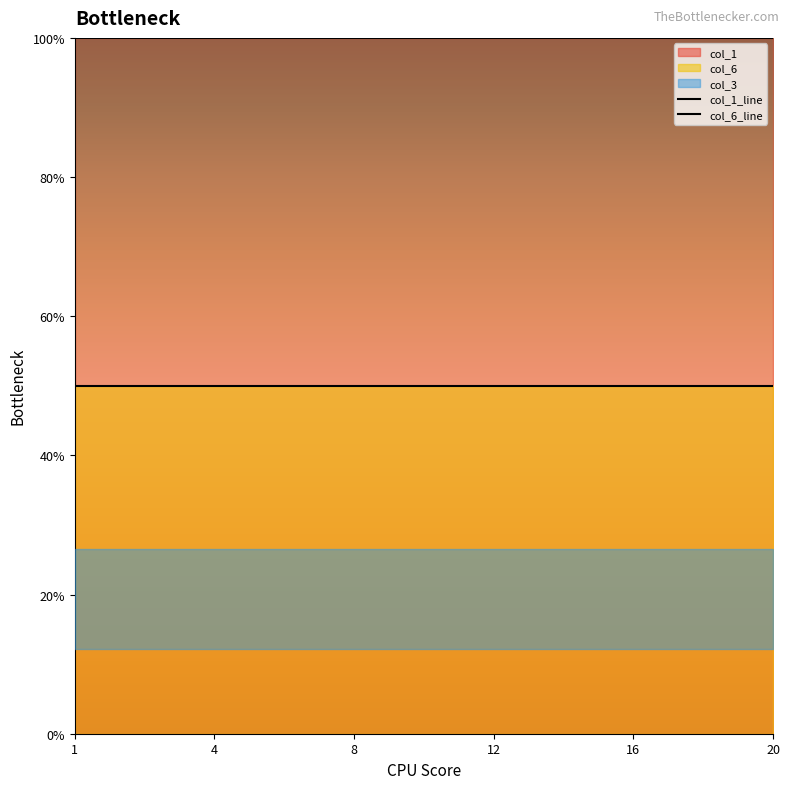

What is the difference between the highest and lowest values at 4?

1.0